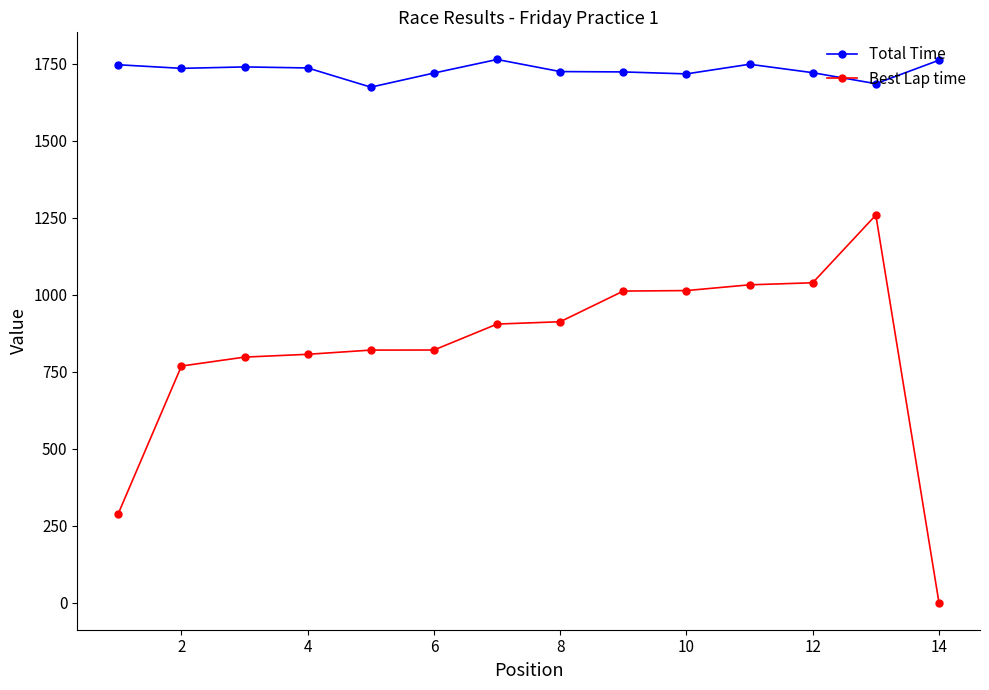

Which series has the largest total across all categories?

Total Time